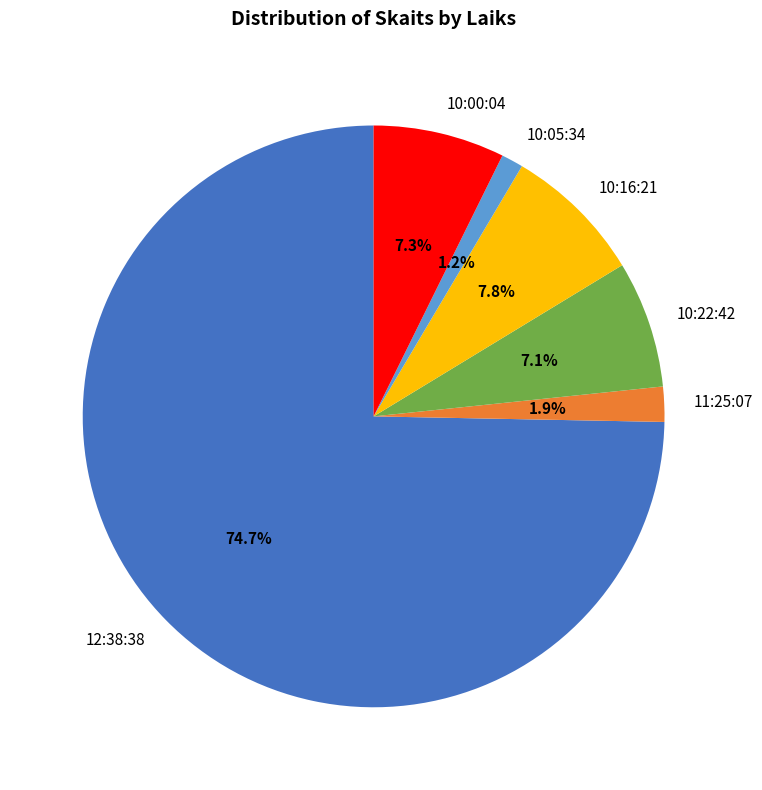

To the nearest percent, what is the difference between the 12:38:38 and 10:16:21 slice percentages?

67%